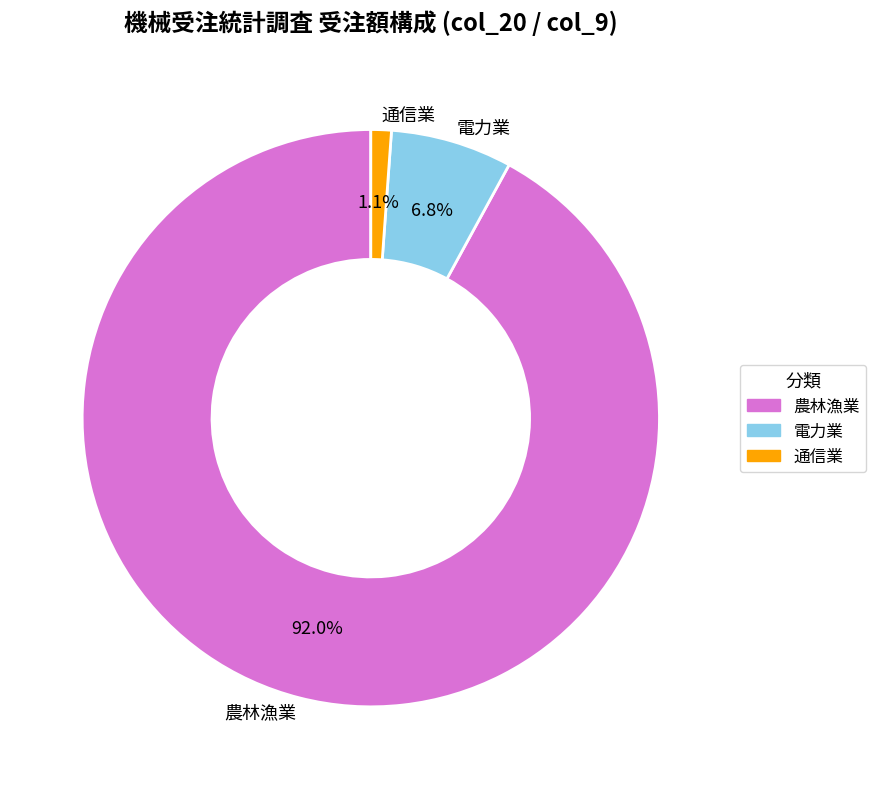

What is the smallest slice in the pie chart?

通信業